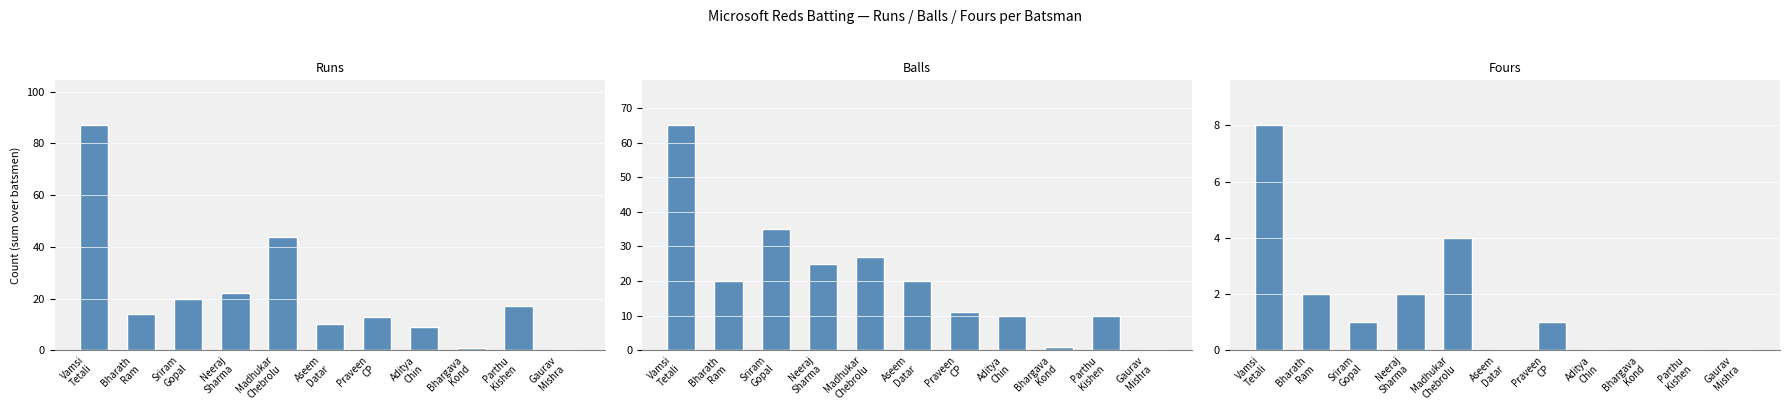

Which category has the highest value in the Fours series?

Vamsi
Tetali